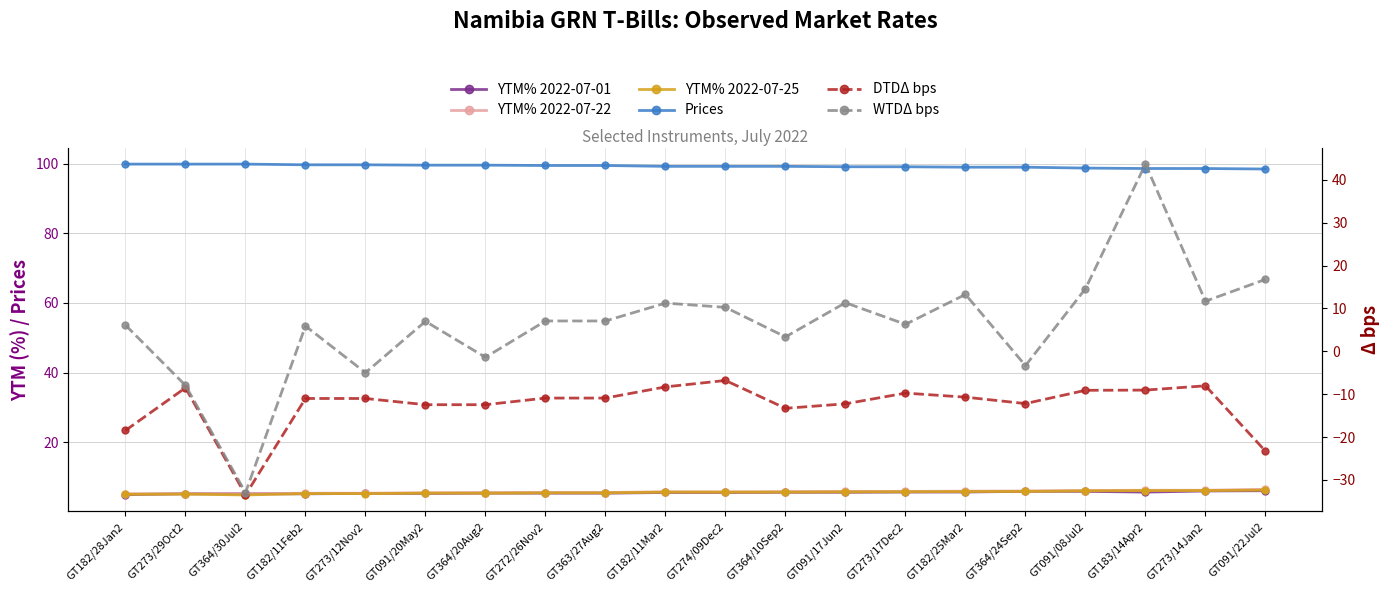

Where is YTM% 2022-07-22 nearest to the value 5?

GT273/29Oct2